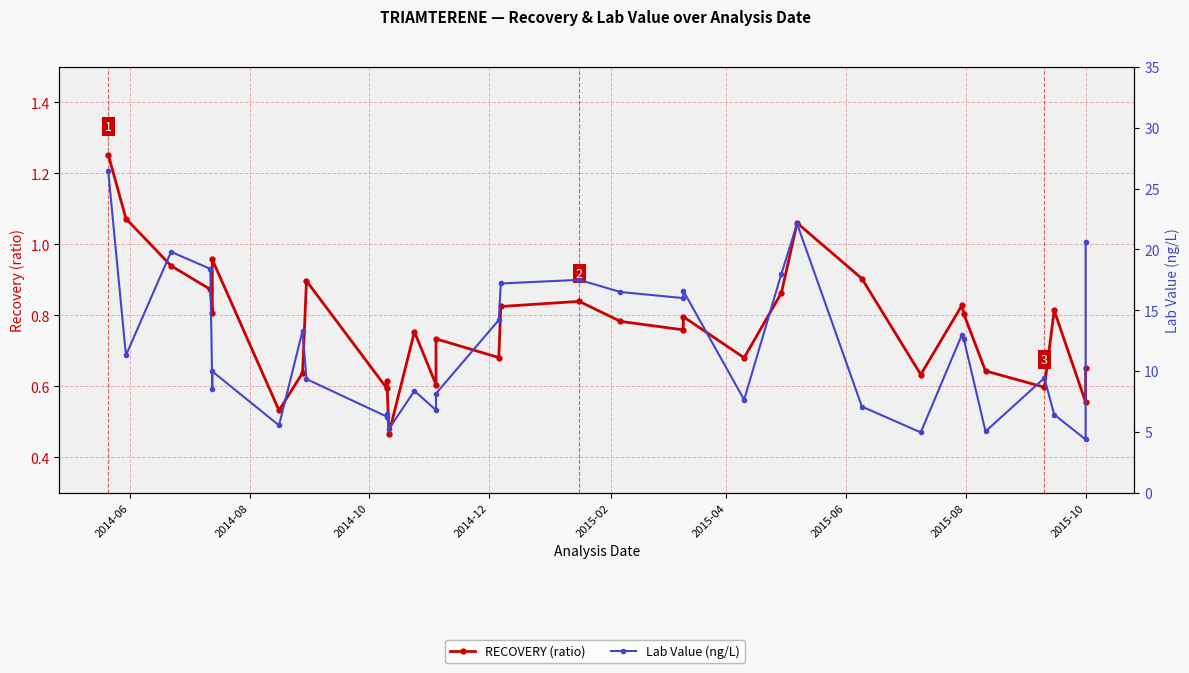

What is the minimum value for RECOVERY (ratio)?

0.5